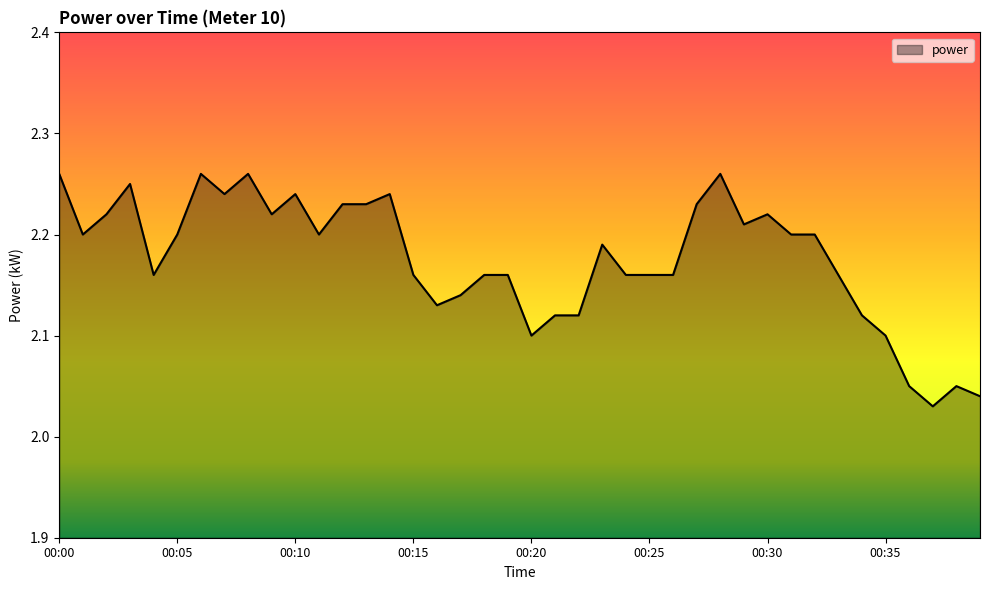

Reading left to right, transcribe all the data shown in this chart.

2.3	2.2	2.2	2.2	2.2	2.2	2.3	2.2	2.3	2.2	2.2	2.2	2.2	2.2	2.2	2.2	2.1	2.1	2.2	2.2	2.1	2.1	2.1	2.2	2.2	2.2	2.2	2.2	2.3	2.2	2.2	2.2	2.2	2.2	2.1	2.1	2.0	2.0	2.0	2.0